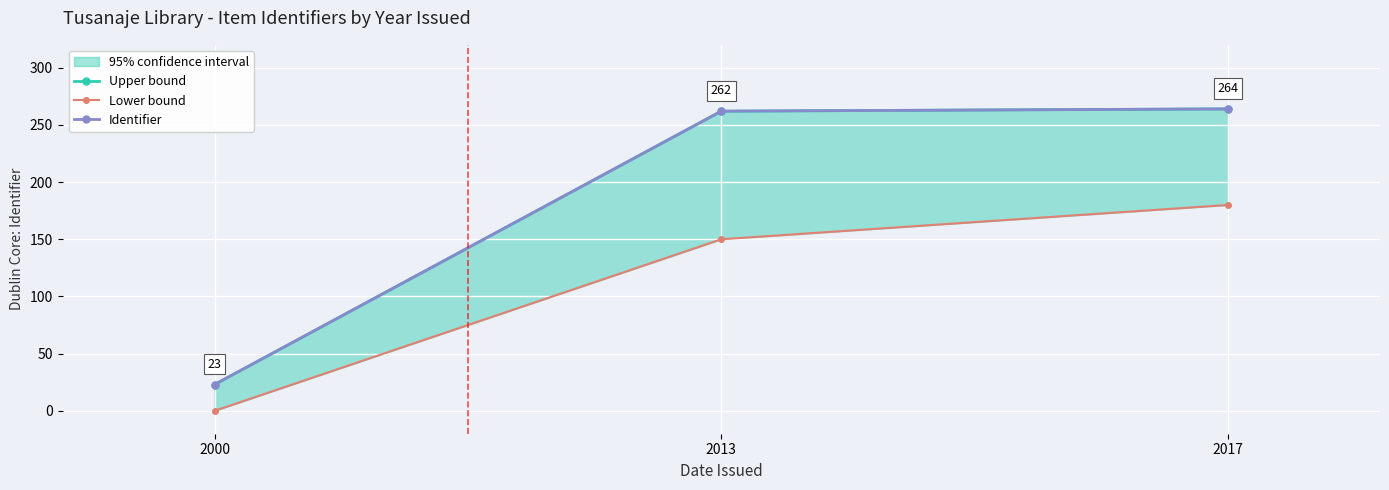

What is the sum of all Lower bound values?

330